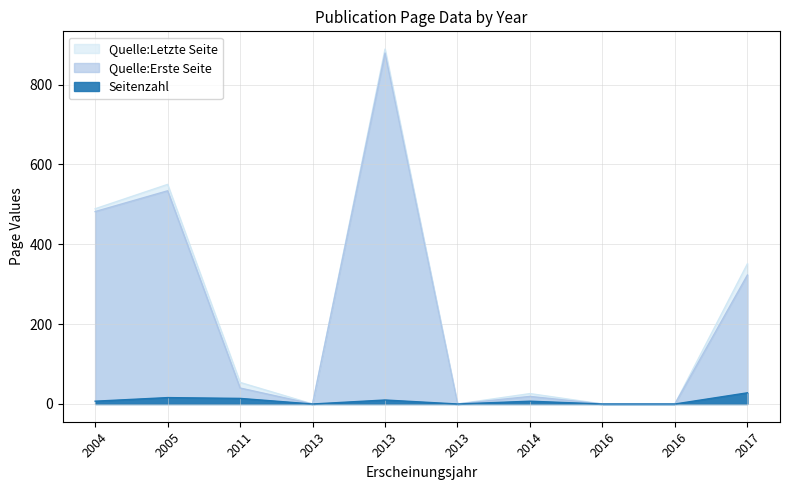

What is the spread (max minus min) of values at 2017?

323